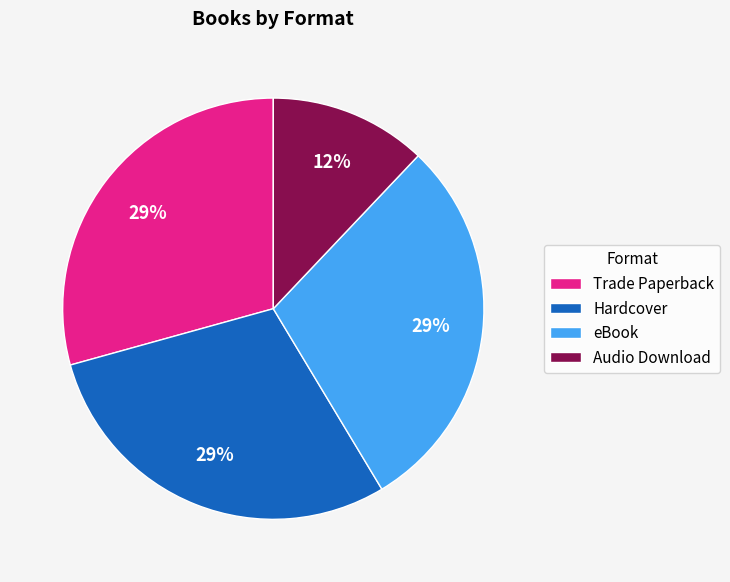

Is the sum of Audio Download and Trade Paperback greater than half?

No